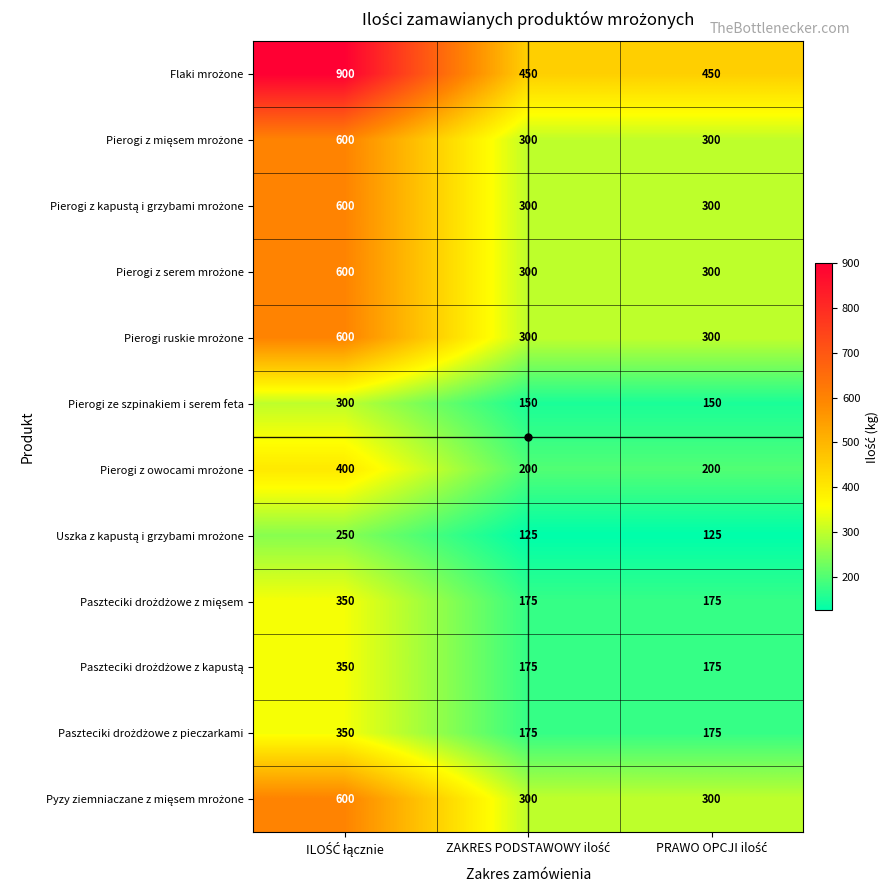

What is the greatest value displayed?

900